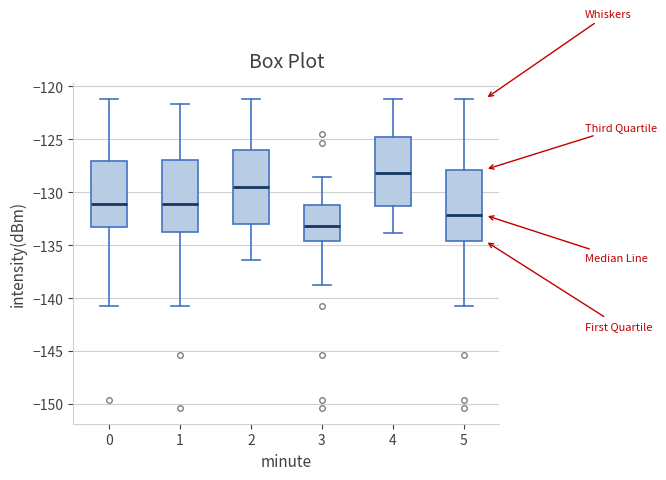

Reading left to right, read every box against the y-axis: the position of its median line, the range the box covers, and the ends of its whiskers. The values are not printed on the chart, so give them approximately, as read against the axis.

0: median -131.0, box -133.5 to -127.0, whiskers -141.0 to -121.0
1: median -131.0, box -134.0 to -127.0, whiskers -141.0 to -121.5
2: median -129.5, box -133.0 to -126.0, whiskers -136.5 to -121.0
3: median -133.0, box -134.5 to -131.0, whiskers -139.0 to -128.5
4: median -128.0, box -131.5 to -125.0, whiskers -134.0 to -121.0
5: median -132.0, box -134.5 to -128.0, whiskers -141.0 to -121.0